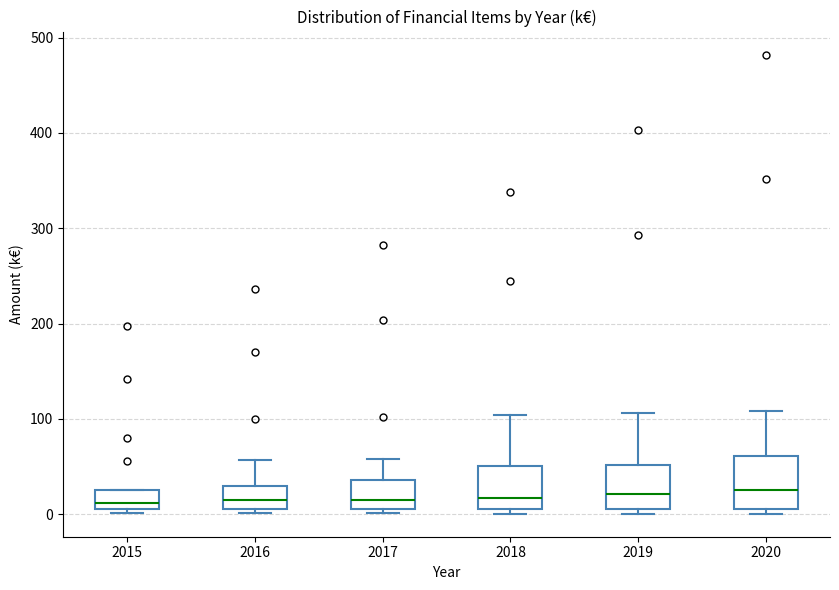

Where is the lower edge of the box at x = 2020 on the y-axis? The values are not printed on the chart, so give them approximately, as read against the axis.

10